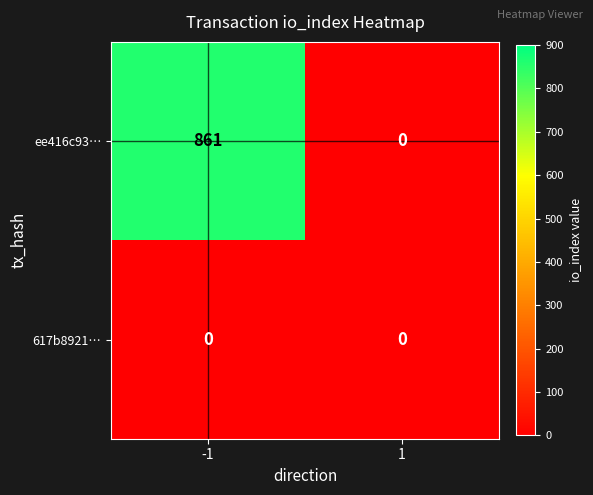

Reading right to left, list all the values displayed in this chart.

ee416c93…: 0	861
617b8921…: 0	0